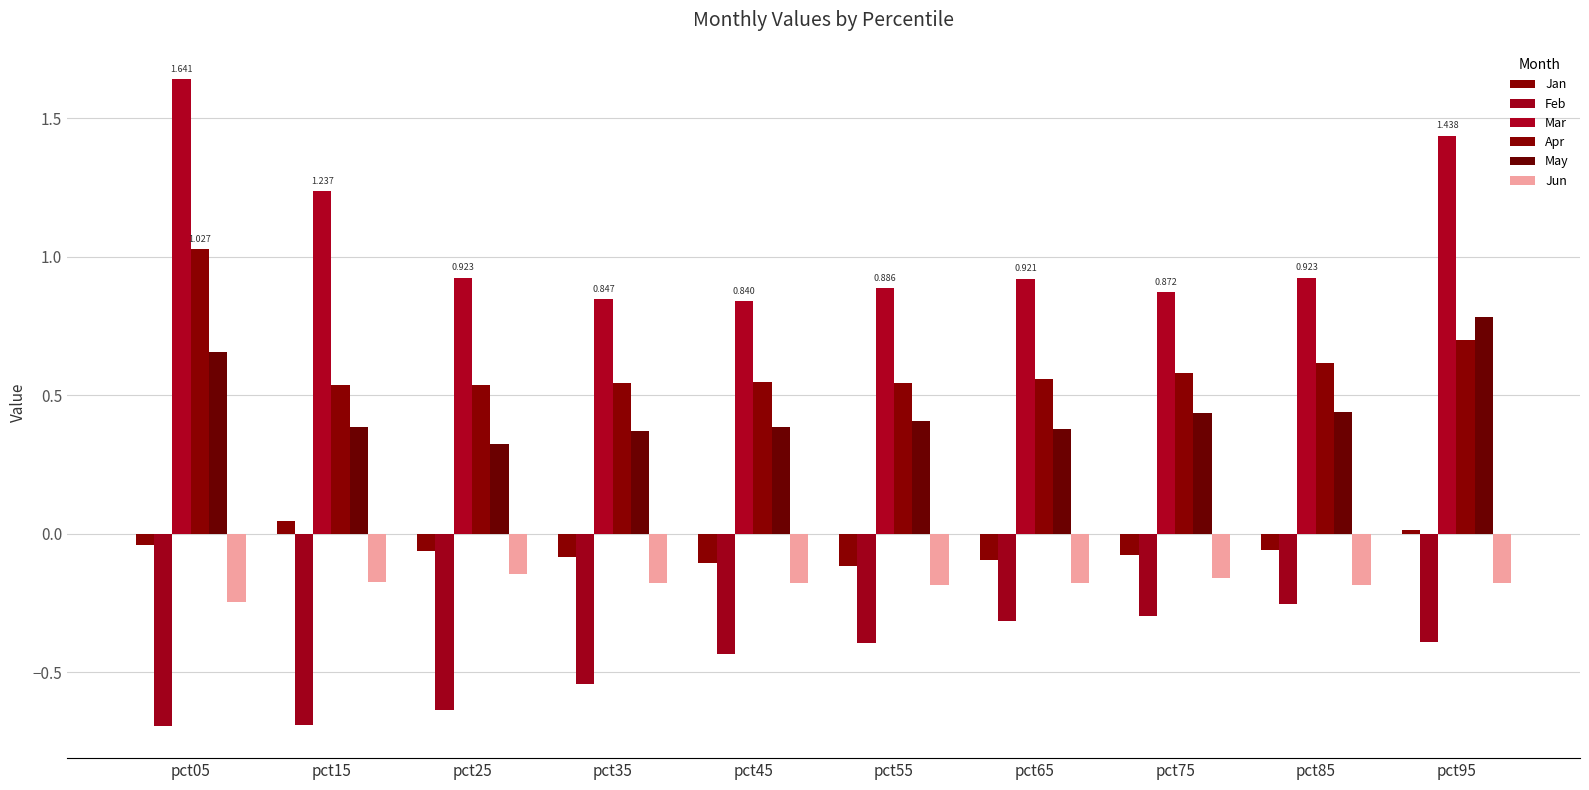

What is the sum of the Jun values at pct55 and pct35?

-0.4